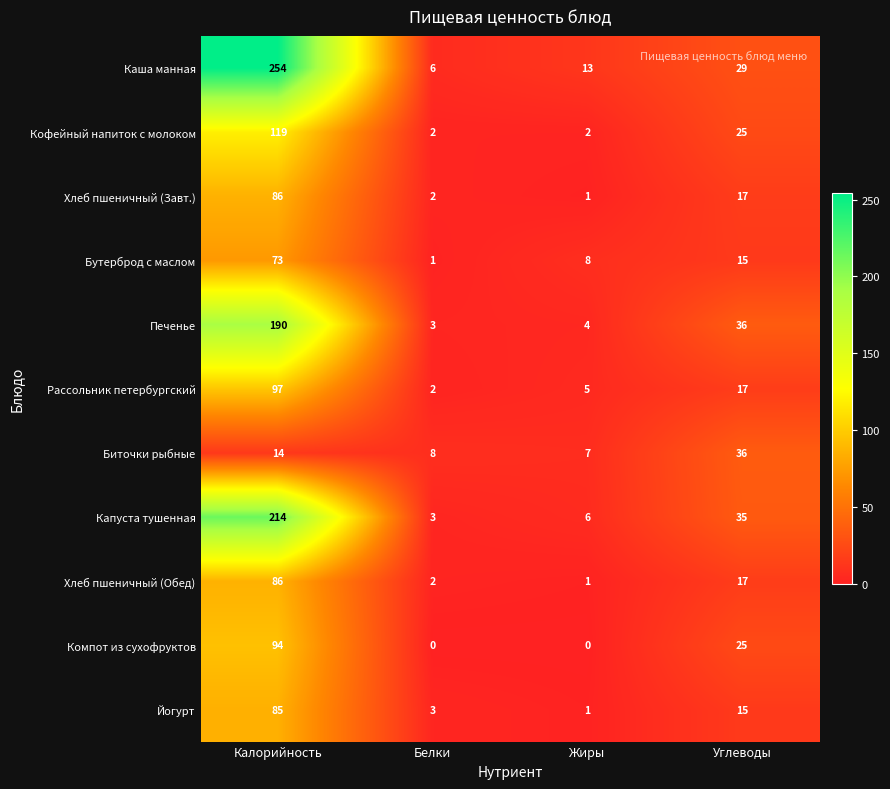

At which label does Хлеб пшеничный (Обед) reach its minimum?

Жиры